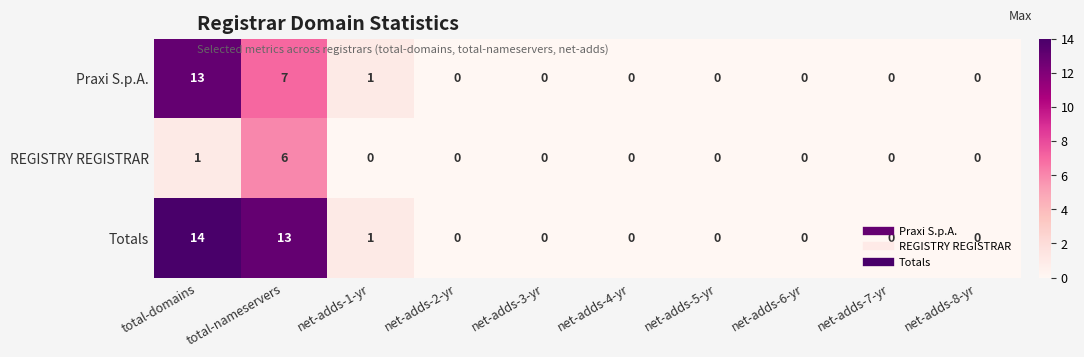

What is the maximum value shown in the chart?

14